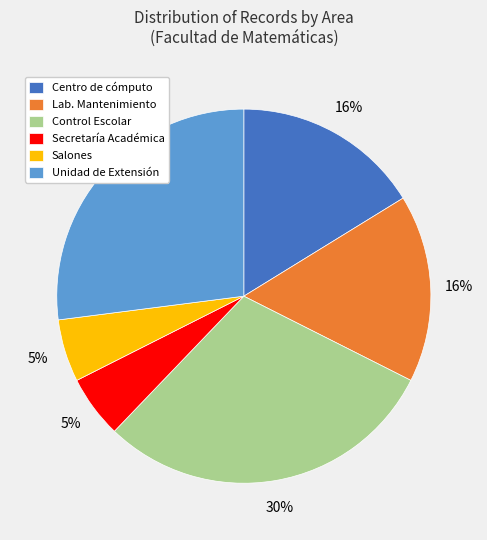

To the nearest percent, what percentage of the pie is Lab. Mantenimiento?

16%